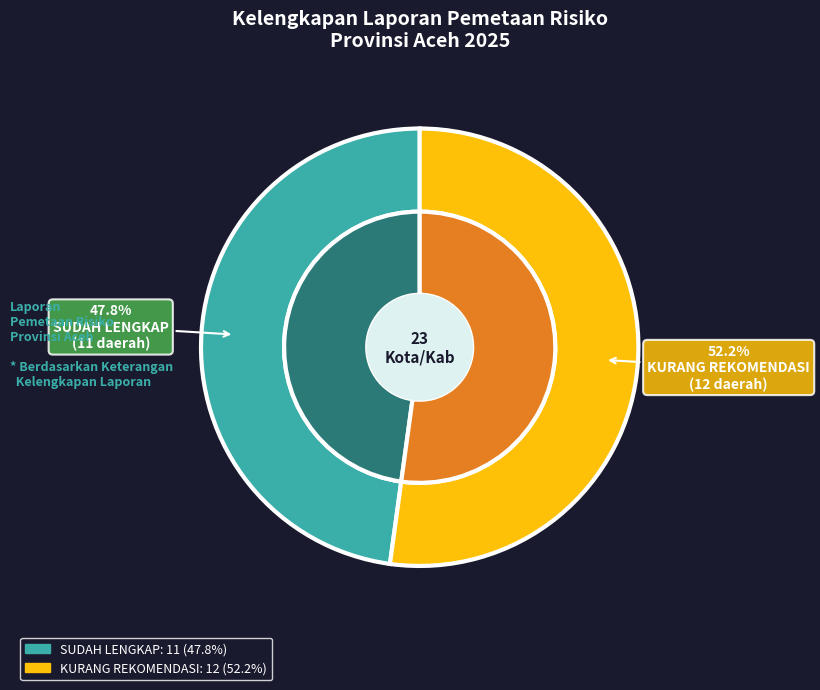

Do SUDAH LENGKAP and KURANG REKOMENDASI together represent more than half of the pie?

Yes